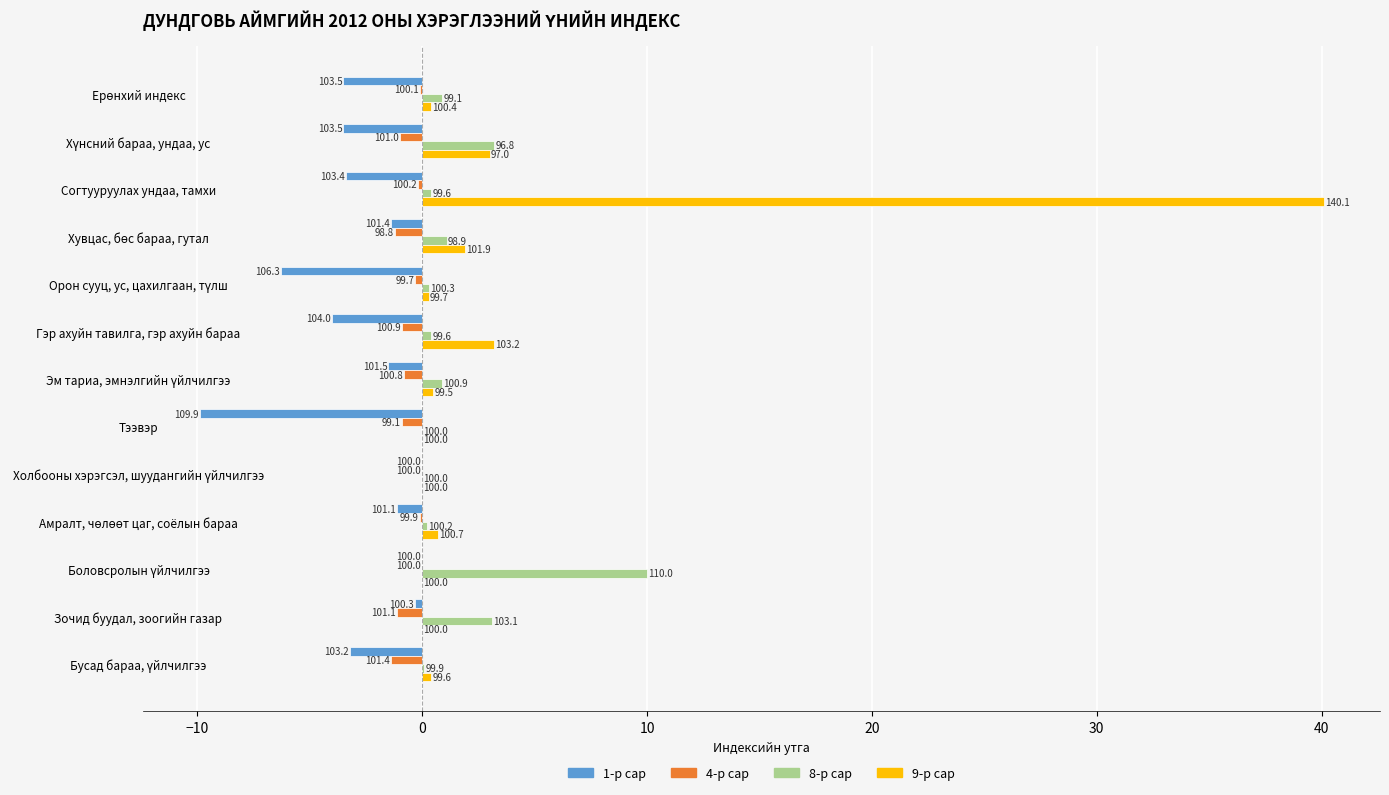

What are all the series names shown in the legend?

1-р сар, 4-р сар, 8-р сар, 9-р сар